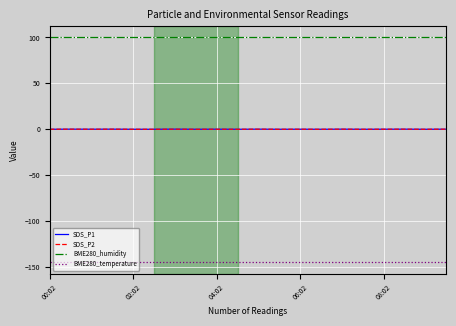

List the series in order of their peak value, lowest first.

BME280_temperature, SDS_P1, SDS_P2, BME280_humidity